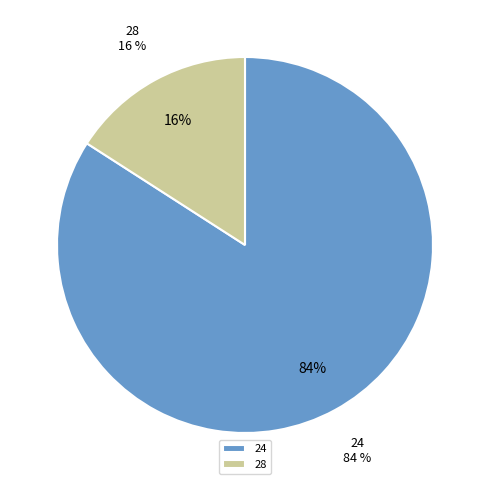

Is the sum of 28 and 24 greater than half?

Yes